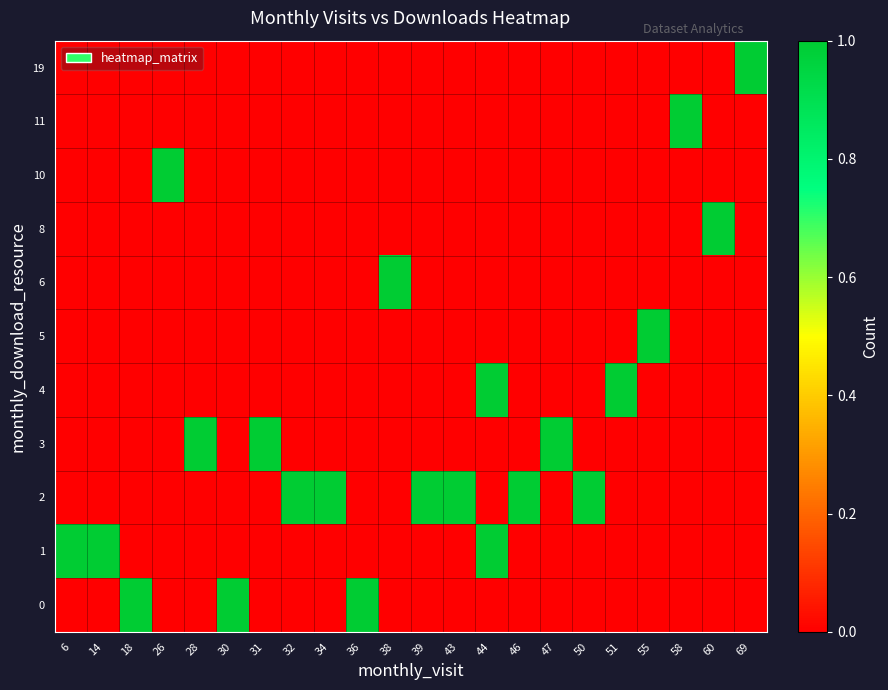

What is the spread (max minus min) of values at 34?

1